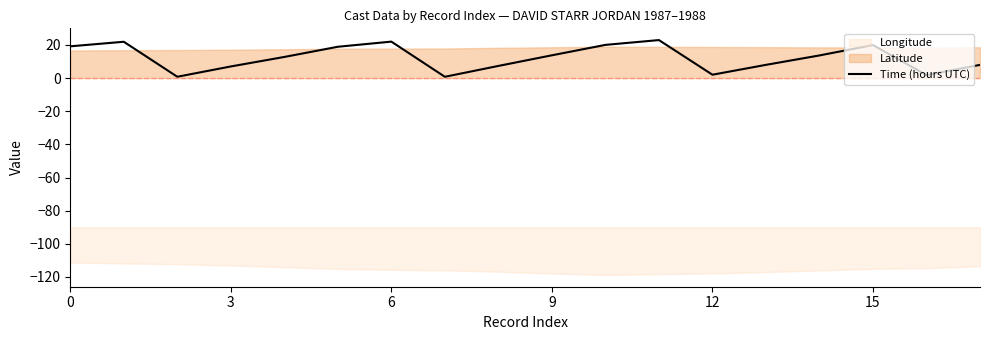

Which has a higher value, 15 or 0?

15